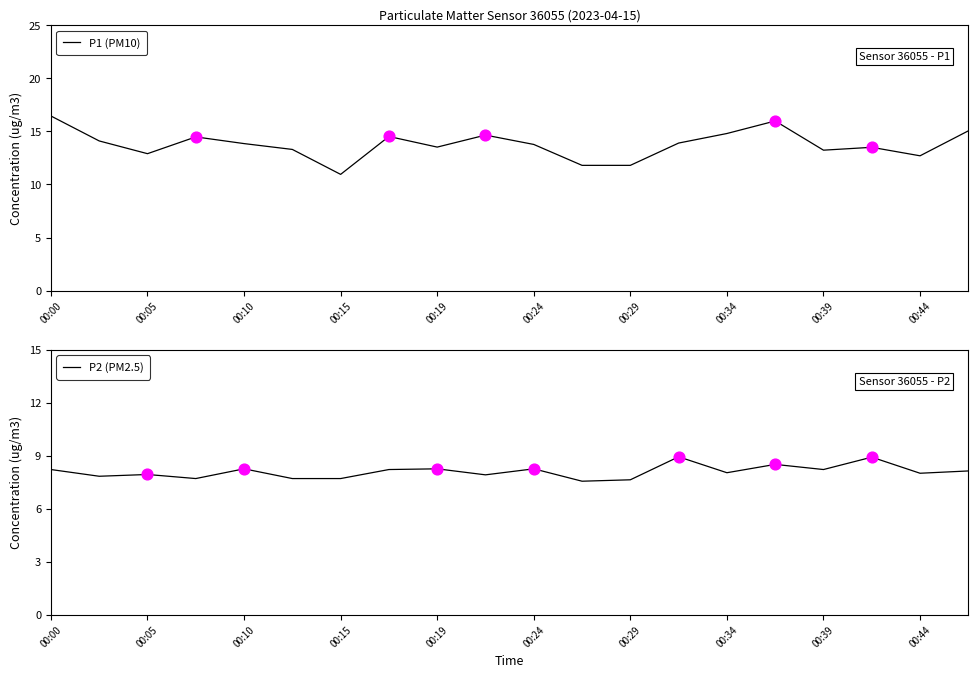

Which series contains the lowest Y value?

P2 (PM2.5)